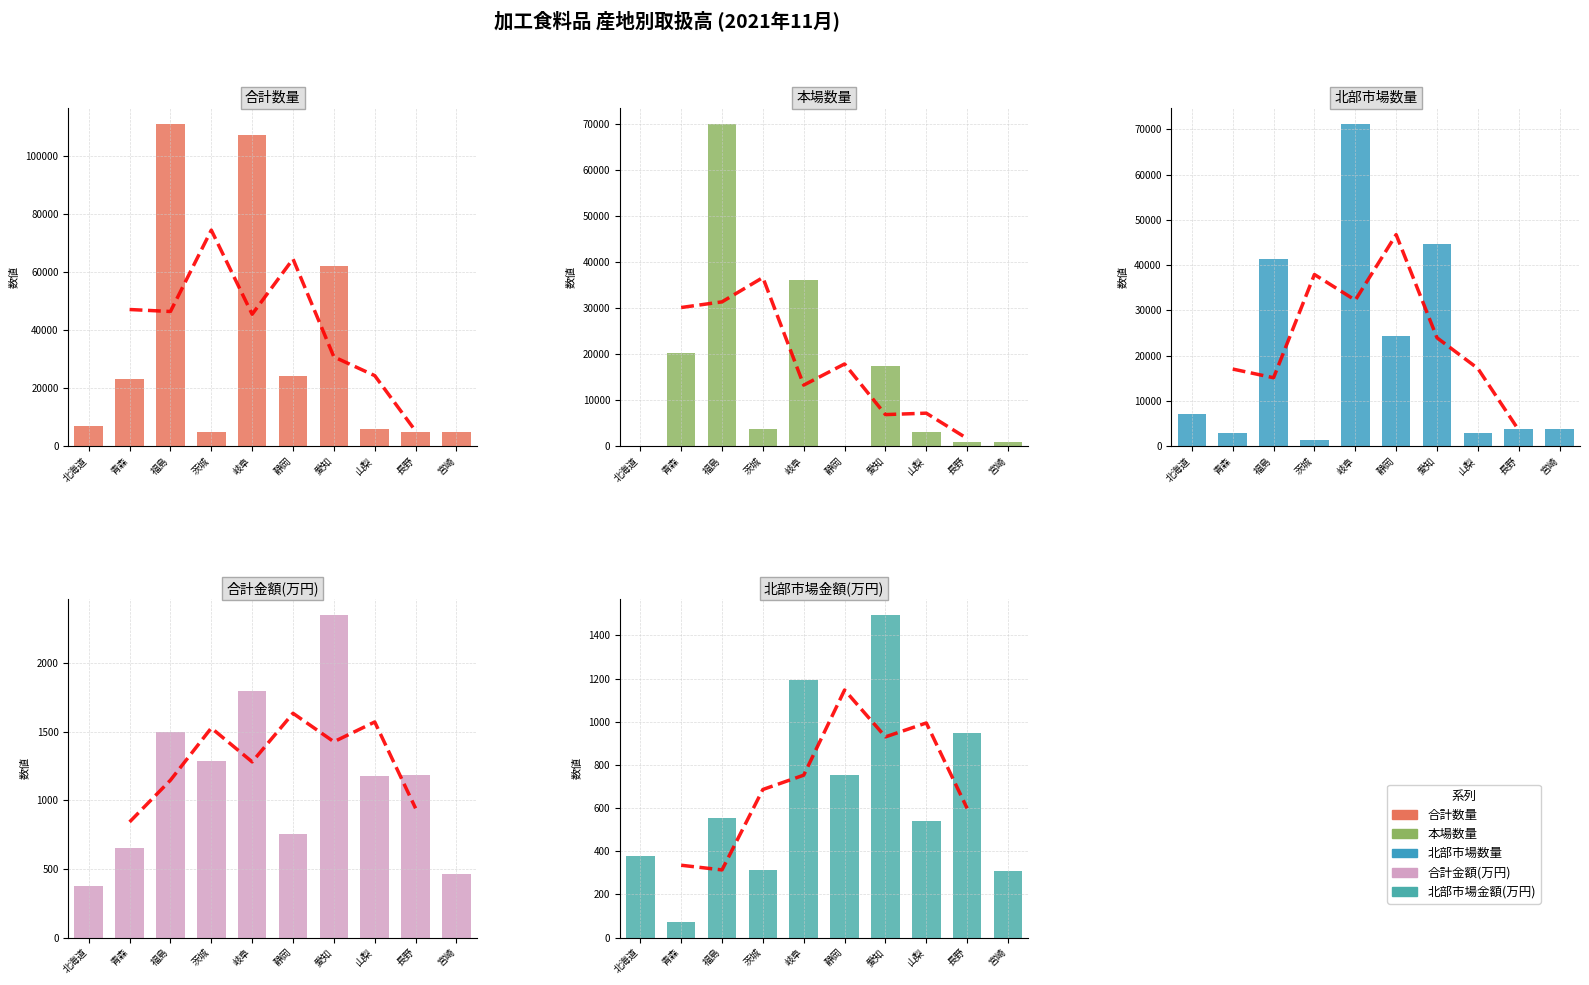

Reading left to right, what are all the values shown in this chart?

合計数量: 北海道=7052.0	青森=23211.0	福島=111279.0	茨城=4985.0	岐阜=107403.0	静岡=24248.0	愛知=62177.0	山梨=6099.0	長野=4856.0	宮崎=4818.0
本場数量: 北海道=0.0	青森=20341.0	福島=70031.0	茨城=3683.0	岐阜=36166.0	静岡=0.0	愛知=17452.0	山梨=3192.0	長野=928.0	宮崎=947.0
北部市場数量: 北海道=7052.0	青森=2870.0	福島=41248.0	茨城=1302.0	岐阜=71237.0	静岡=24248.0	愛知=44725.0	山梨=2907.0	長野=3928.0	宮崎=3871.0
合計金額(万円): 北海道=376.1	青森=655.1	福島=1495.4	茨城=1288.8	岐阜=1796.2	静岡=754.5	愛知=2350.9	山梨=1173.9	長野=1187.0	宮崎=463.4
北部市場金額(万円): 北海道=376.1	青森=73.3	福島=555.3	茨城=311.1	岐阜=1191.3	静岡=754.5	愛知=1495.0	山梨=539.7	長野=947.8	宮崎=307.1